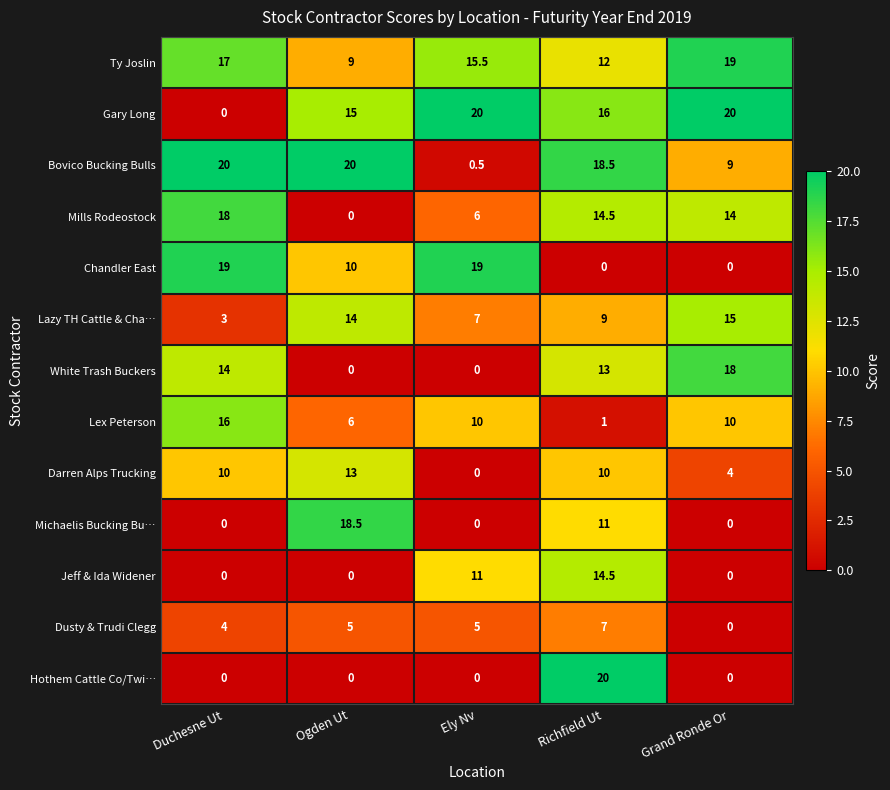

What is the difference between the highest and lowest values at Duchesne Ut?

20.0